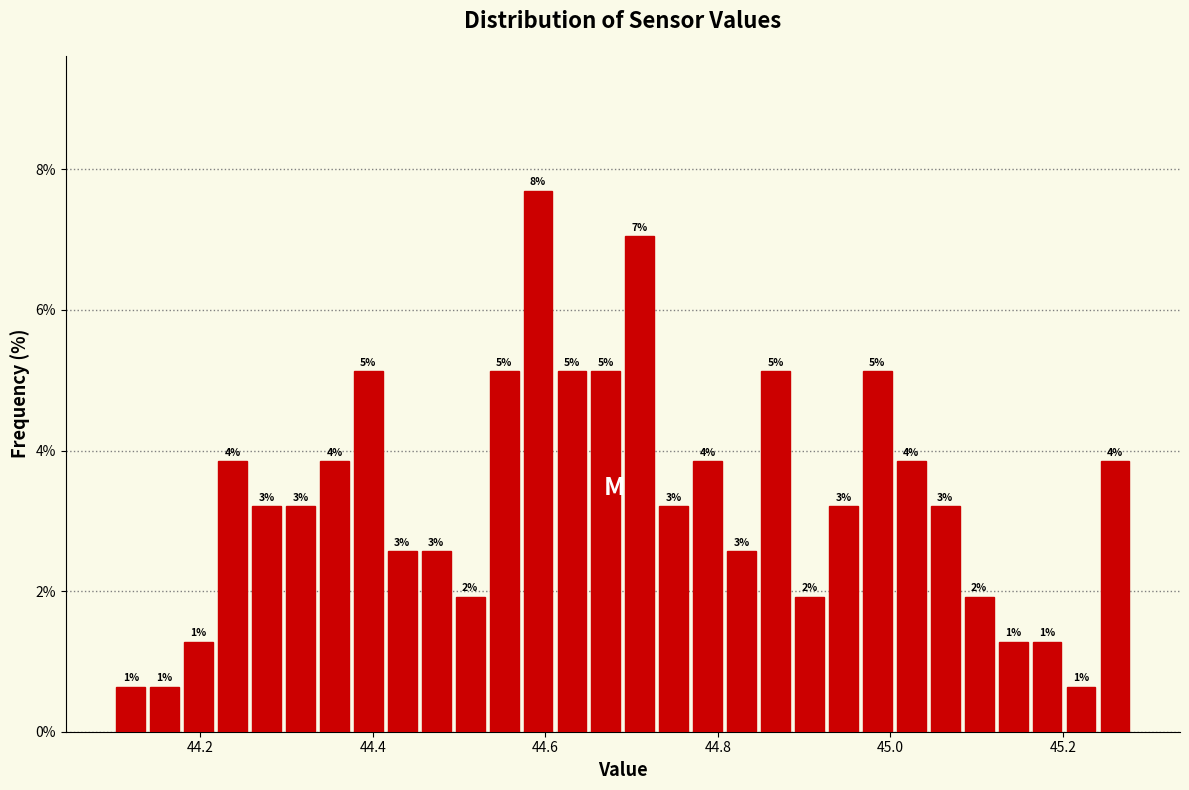

Read against the x-axis, roughly where is the centre of the tallest bar?

44.60